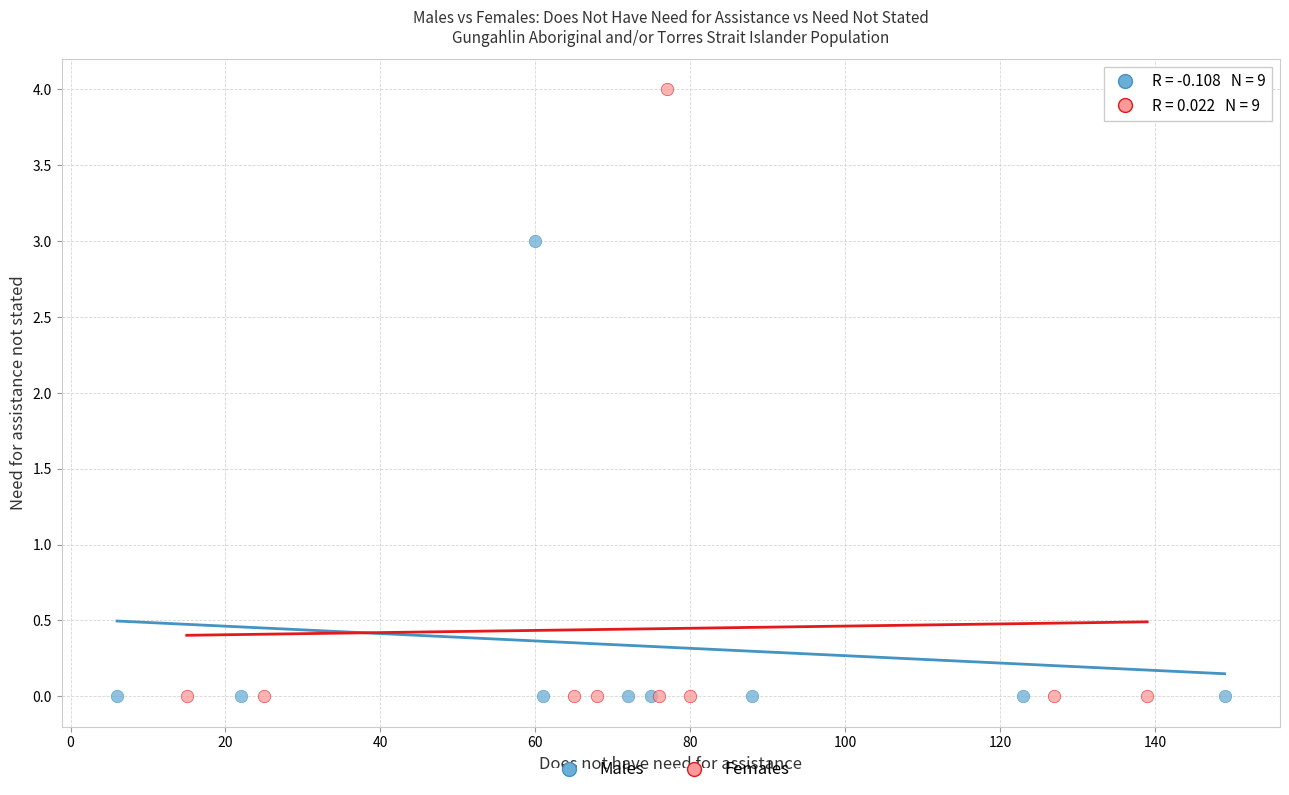

Which series has the largest Y range (max minus min)?

Females